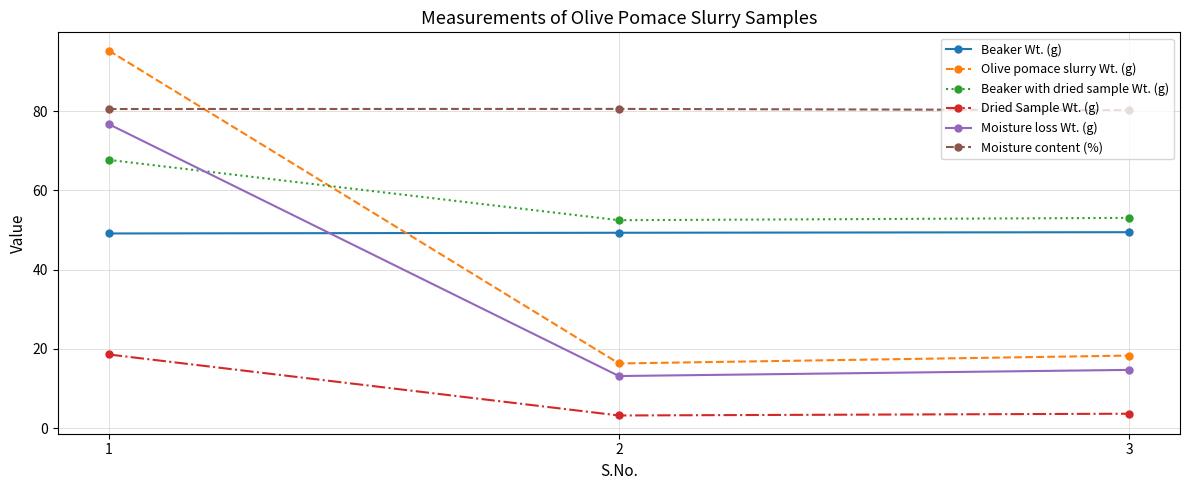

What is the maximum value for Moisture content (%)?

80.5